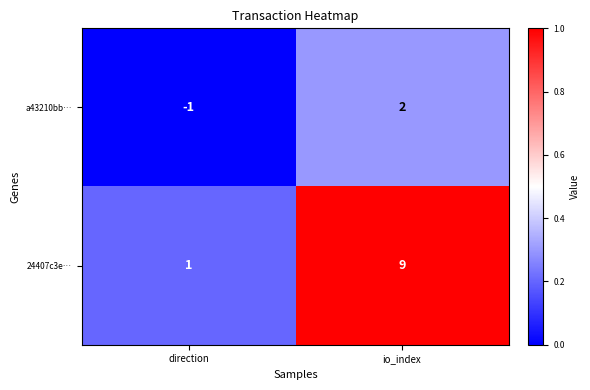

At which category is the sum across all series the highest?

io_index